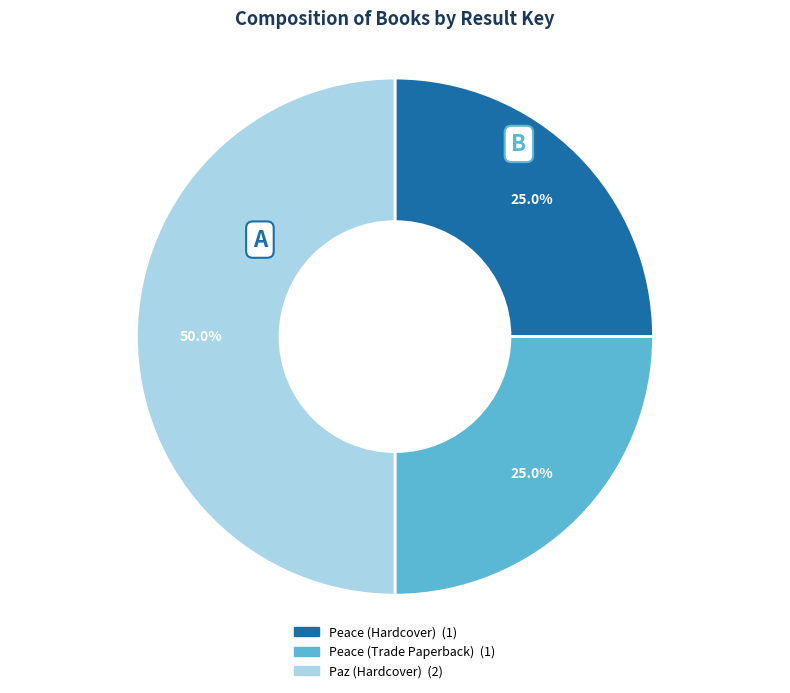

Is it true that Peace (Trade Paperback) is 25% of the pie?

True